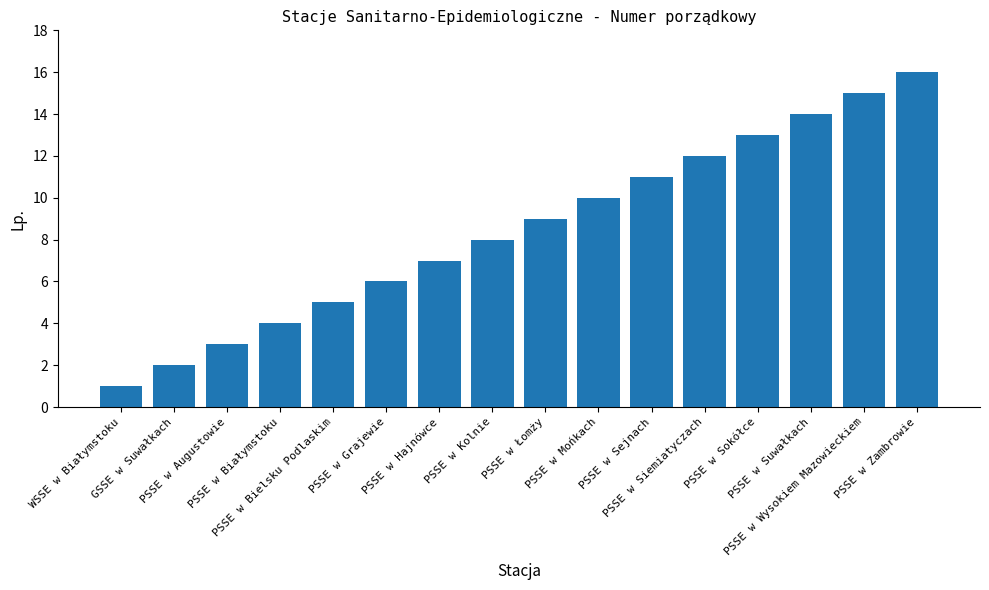

What is the smallest value displayed?

1